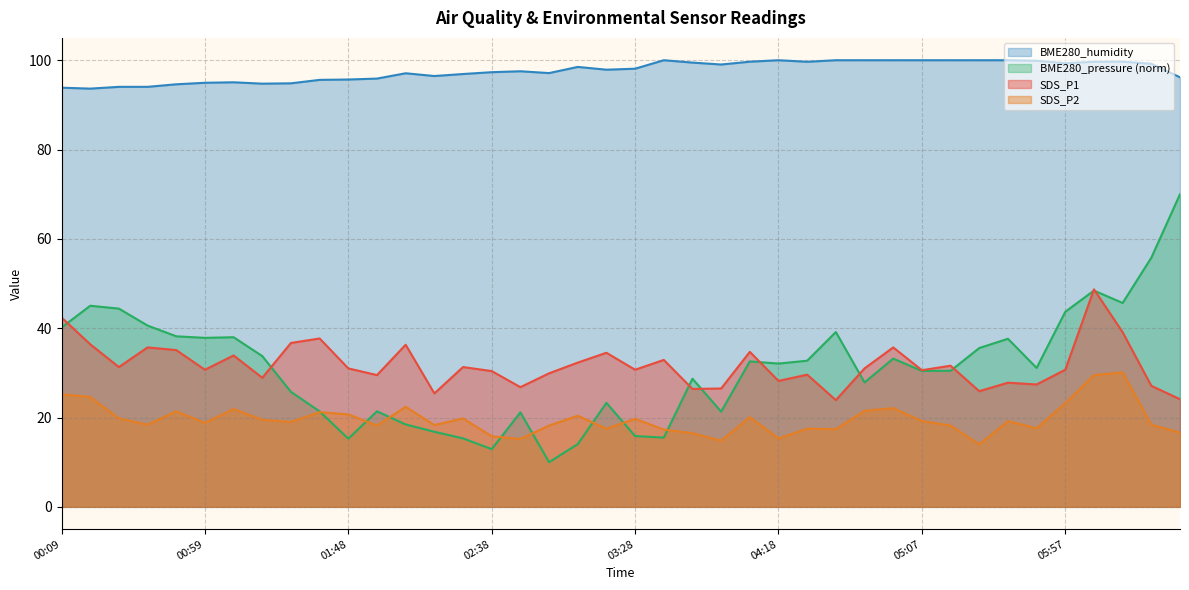

What is the sum of the SDS_P1 values at 05:47 and 05:27?

53.3